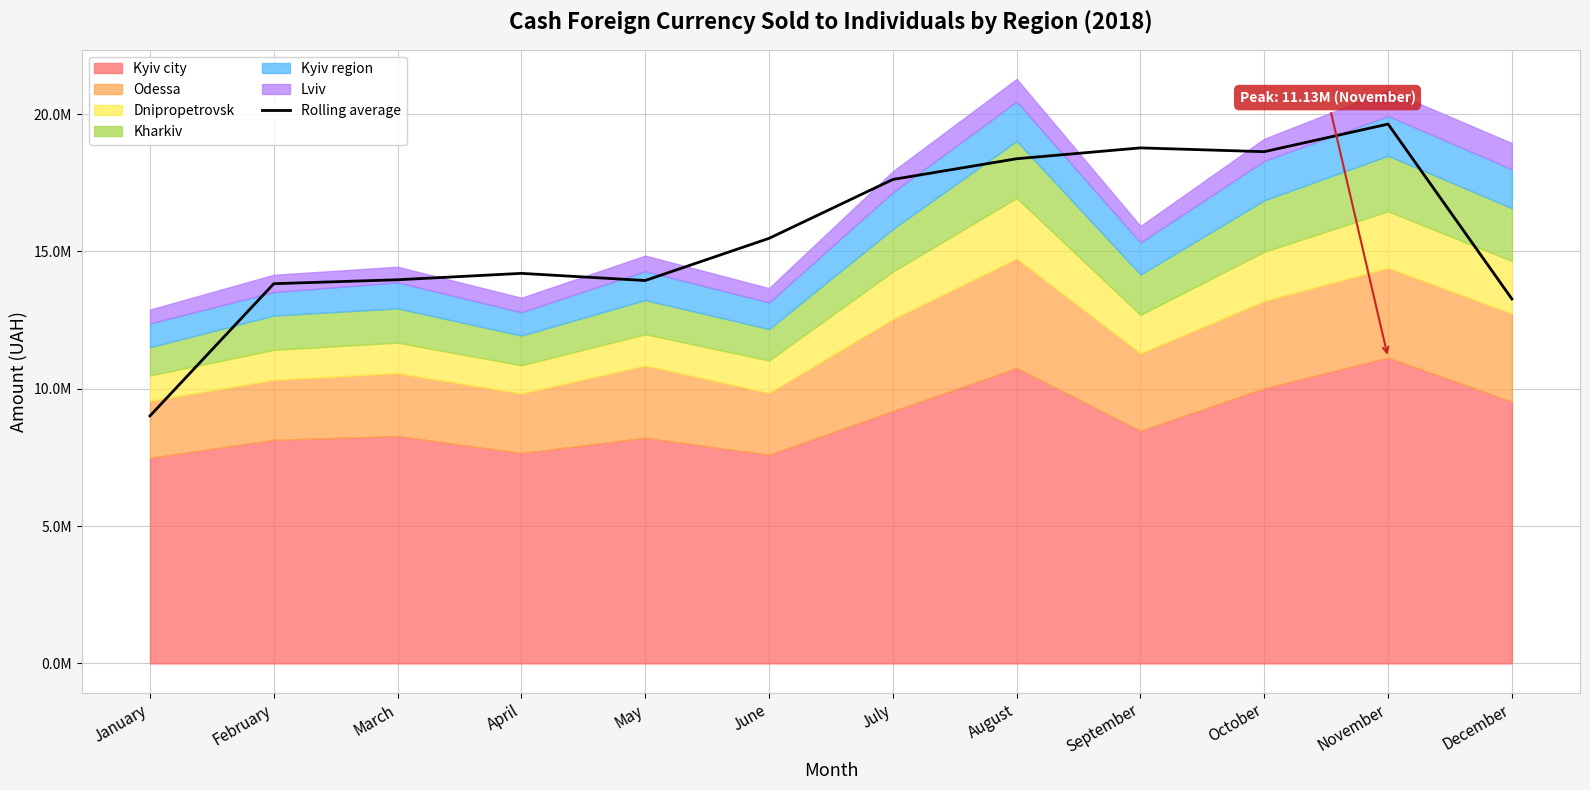

List the labels in order of value, smallest first.

January, December, February, May, March, April, June, July, August, October, September, November